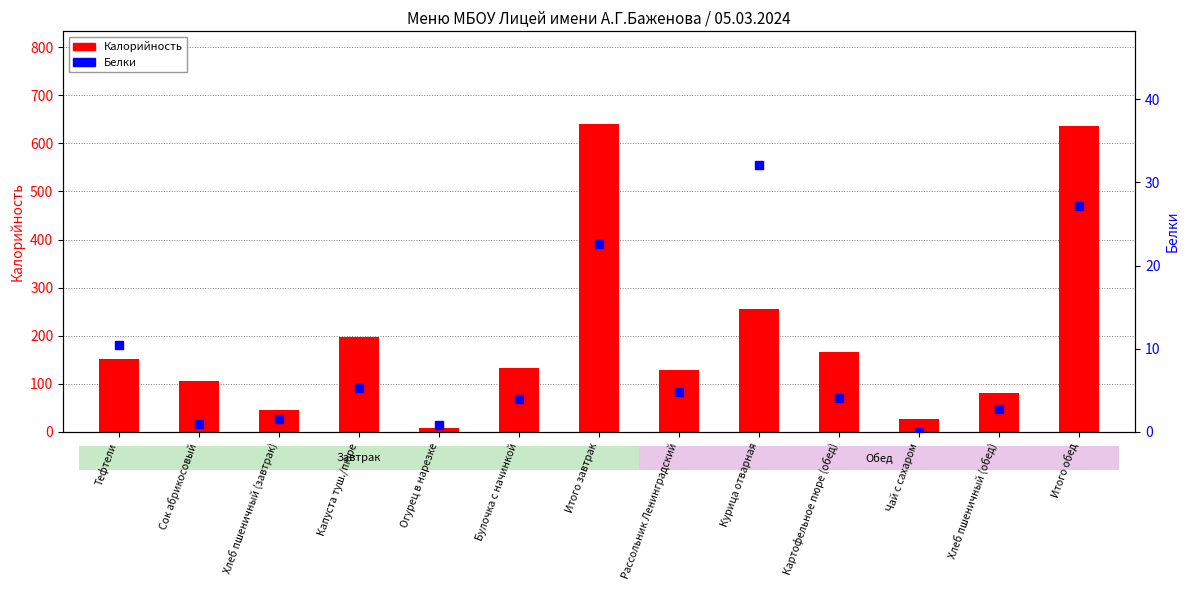

At which category is the sum across all series the highest?

Итого обед